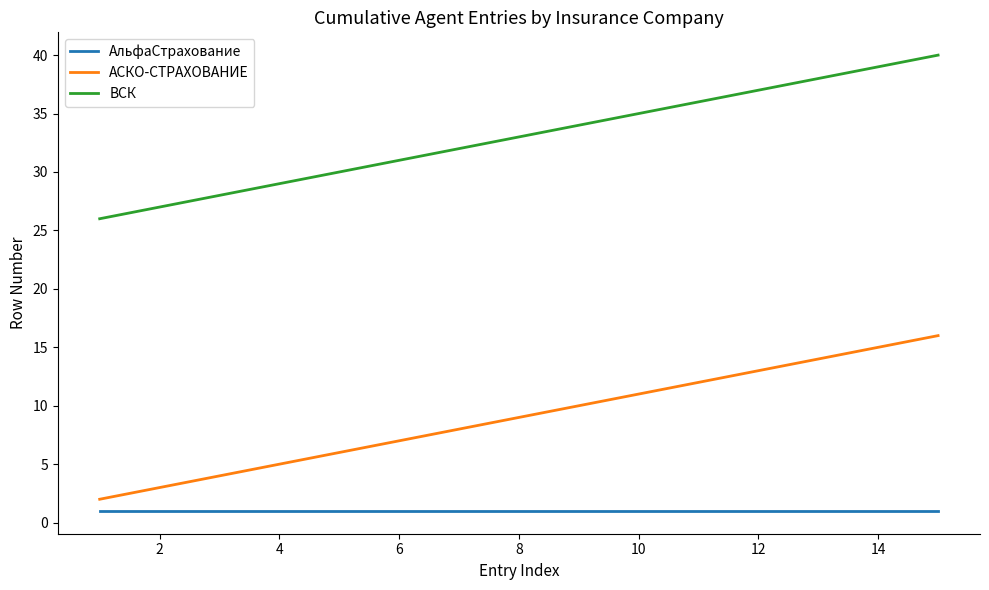

List the series in order of their peak value, lowest first.

АльфаСтрахование, АСКО-СТРАХОВАНИЕ, ВСК